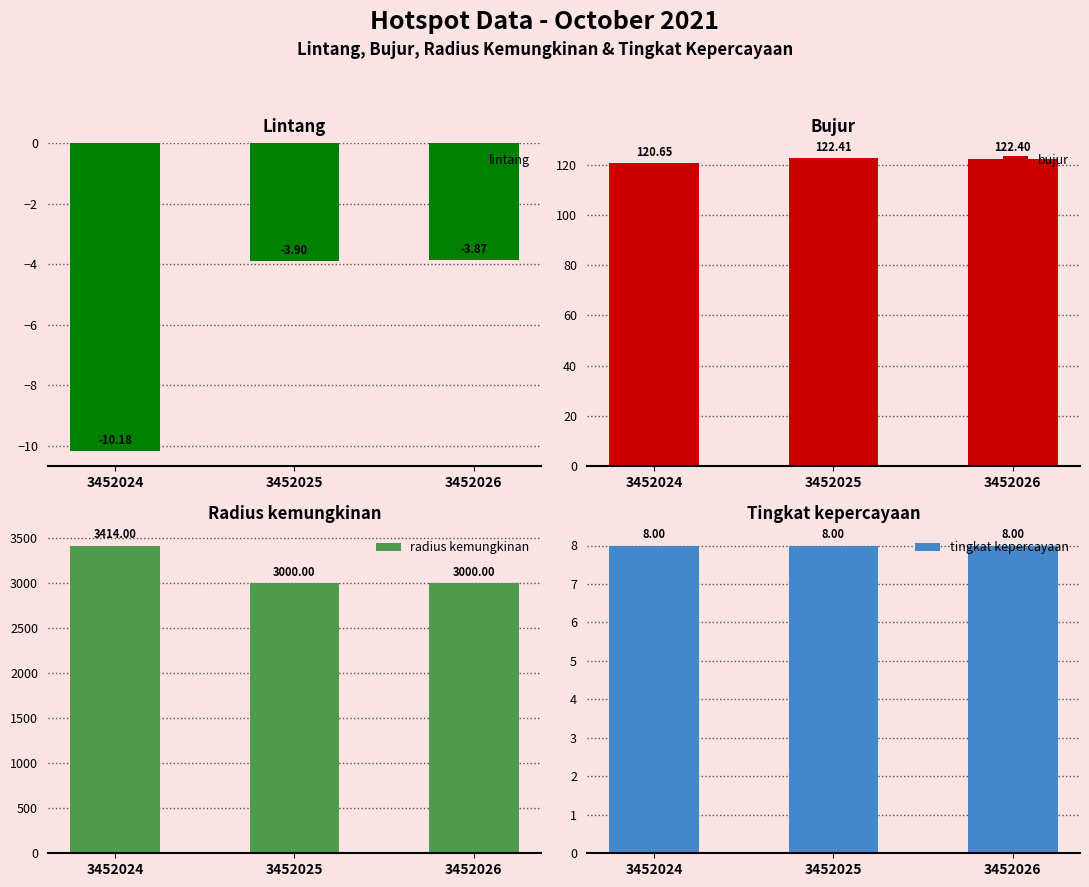

What is the sum of all lintang values?

-18.0